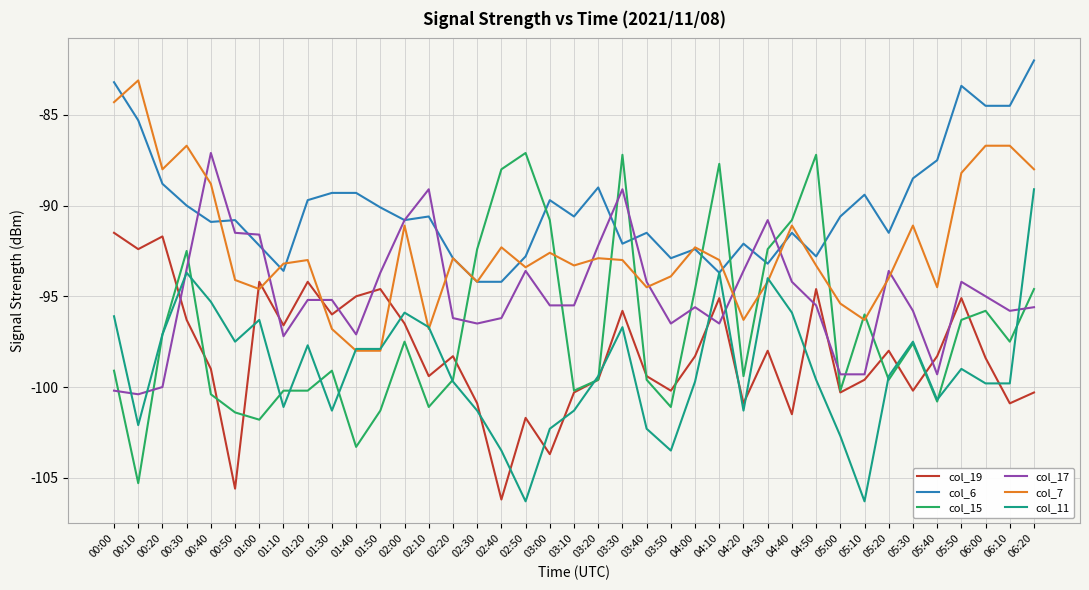

Which series changed the most between 03:00 and 06:10?

col_15